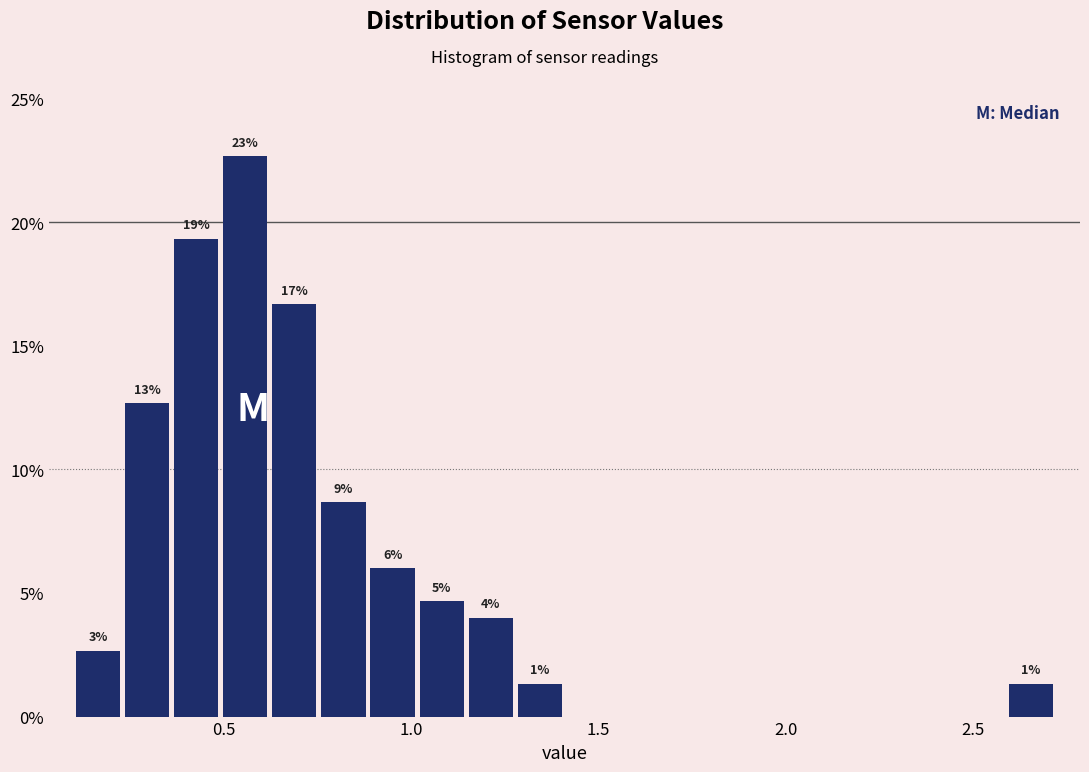

Around what value on the x-axis is the tallest bar? Give the approximate position of its centre, as read against the axis.

0.55